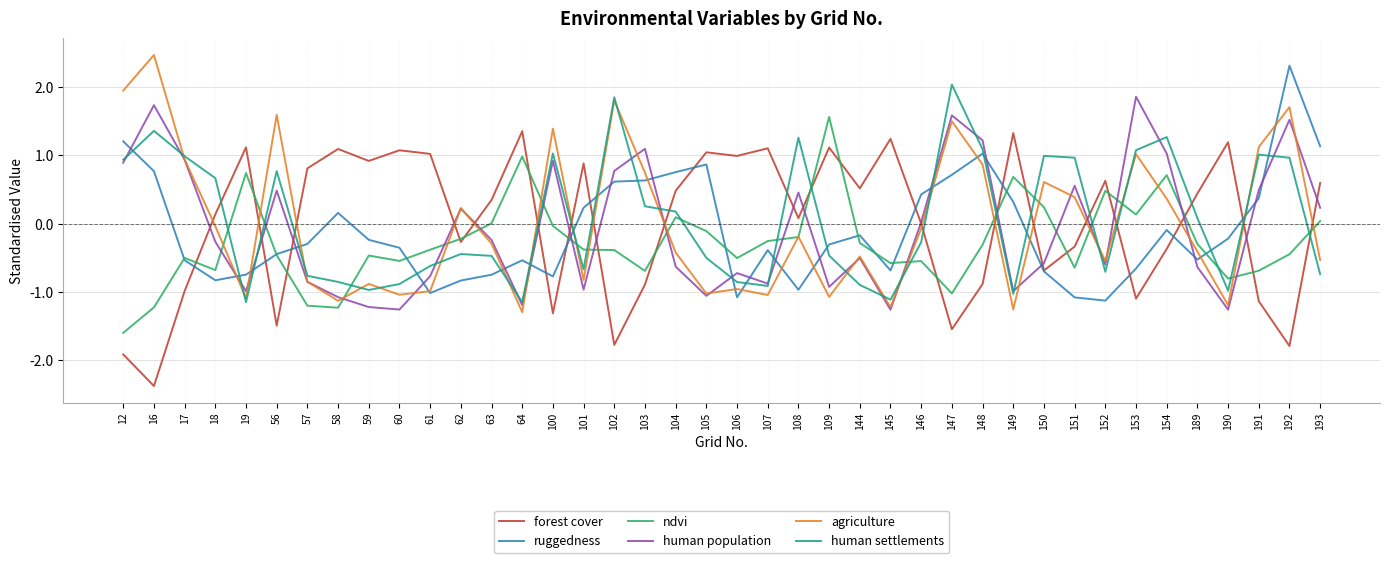

The human population series shows 0.8 at 56. True or false?

False